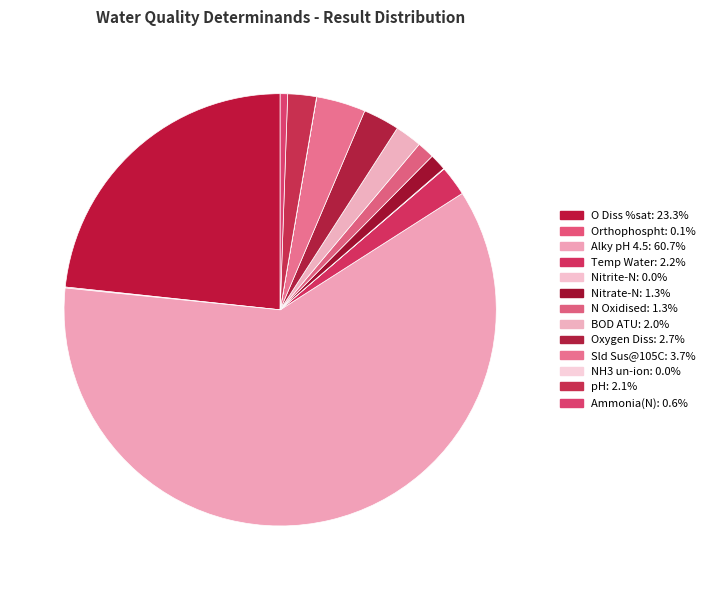

To the nearest percent, what is the combined percentage of Nitrate-N and Oxygen Diss?

4%